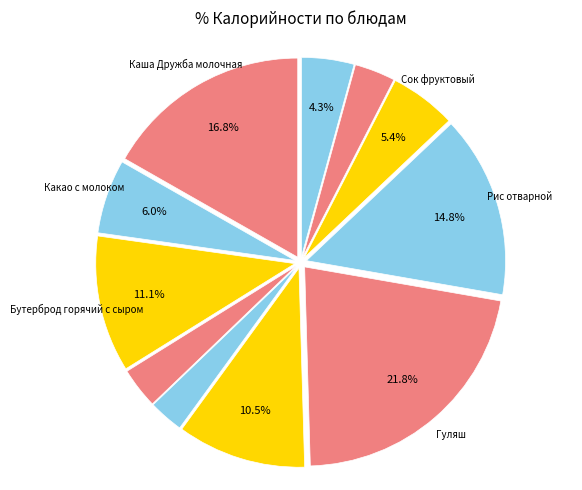

How many slices are in this pie chart?

11